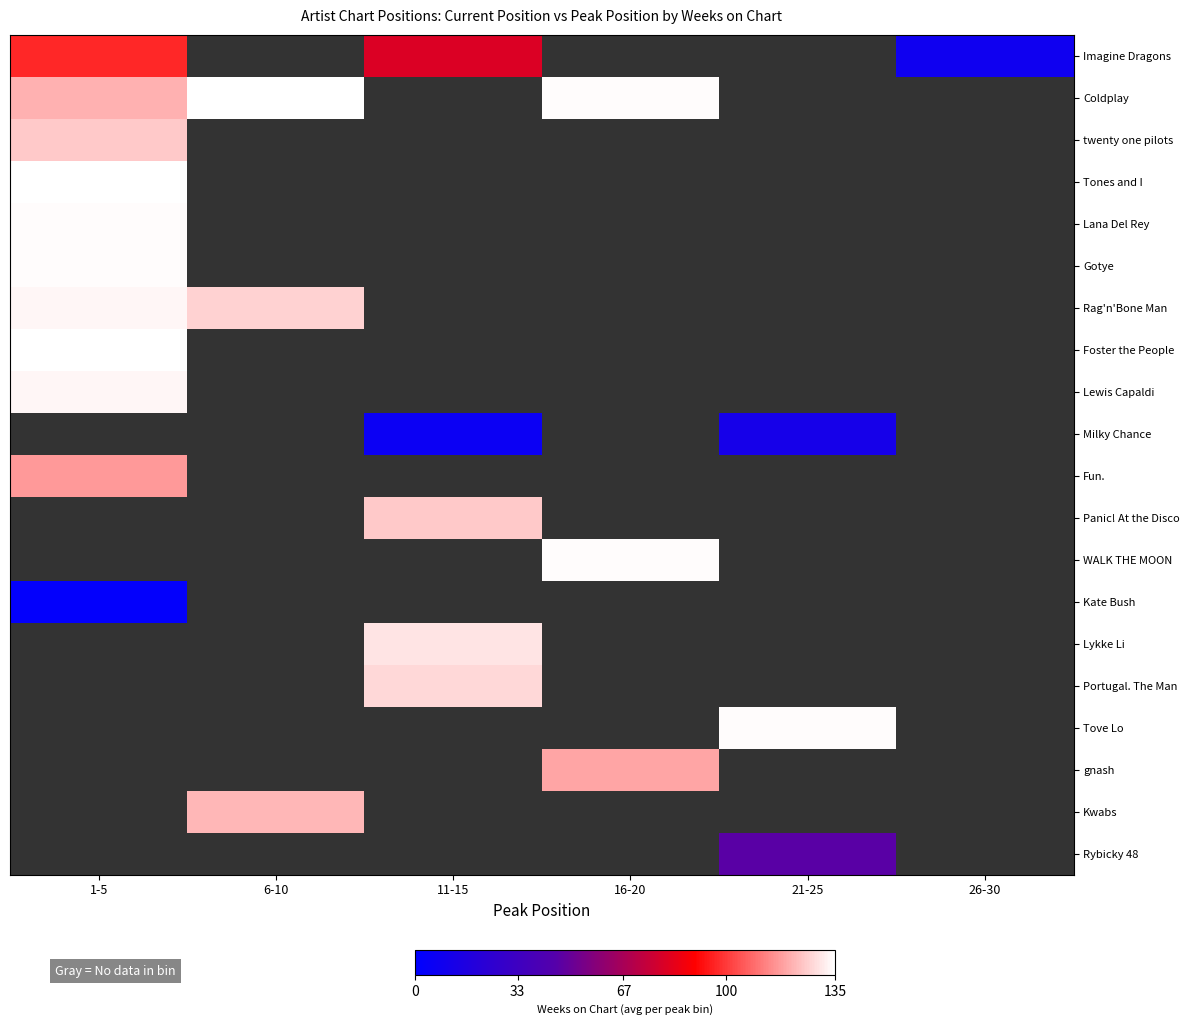

List the series in order of their peak value, lowest first.

Kate Bush, Milky Chance, Rybicky 48, Imagine Dragons, Fun., gnash, Kwabs, Panic! At the Disco, twenty one pilots, Portugal. The Man, Lykke Li, Rag'n'Bone Man, Lewis Capaldi, Lana Del Rey, Gotye, WALK THE MOON, Tove Lo, Coldplay, Tones and I, Foster the People